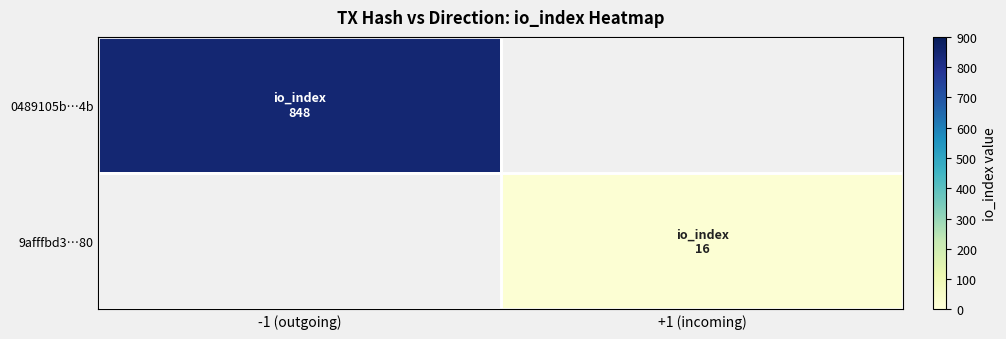

Which series changed the most between -1 (outgoing) and +1 (incoming)?

0489105b…4b